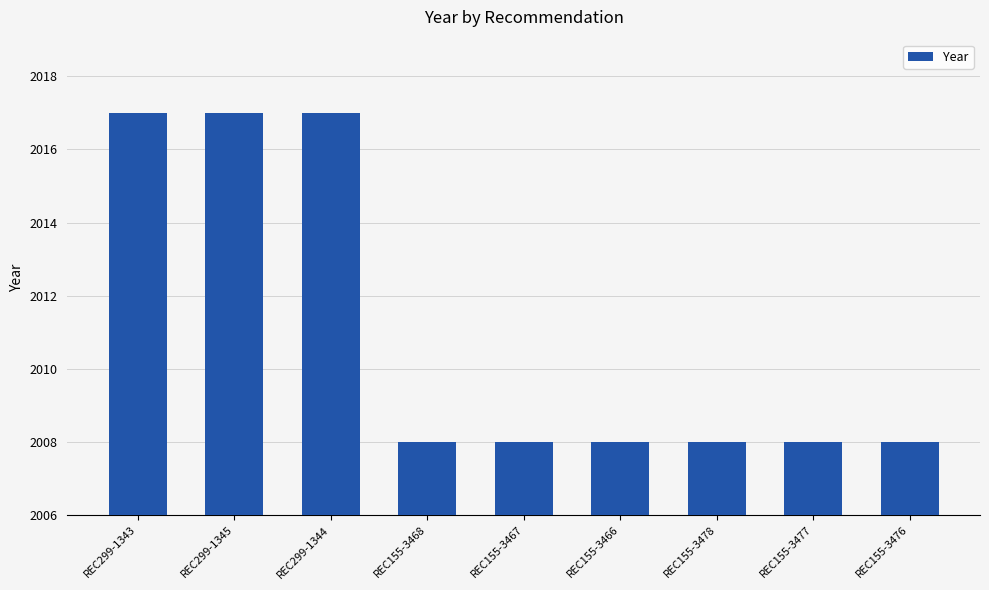

What is the greatest value displayed?

2017